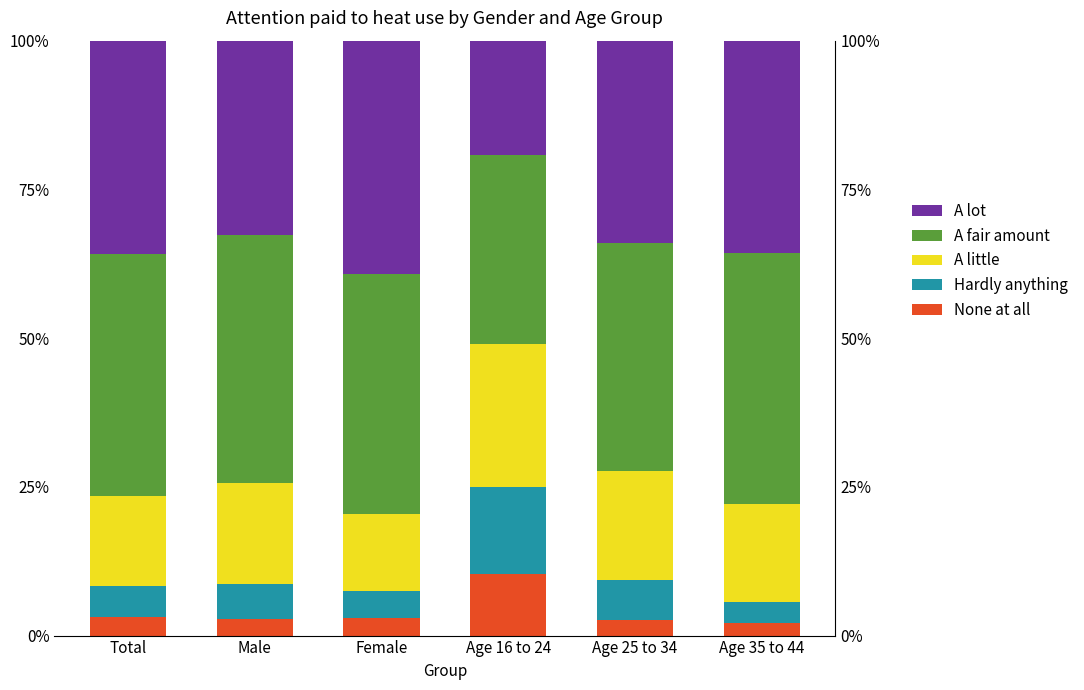

What is the approximate value of A fair amount at Female?

0.4